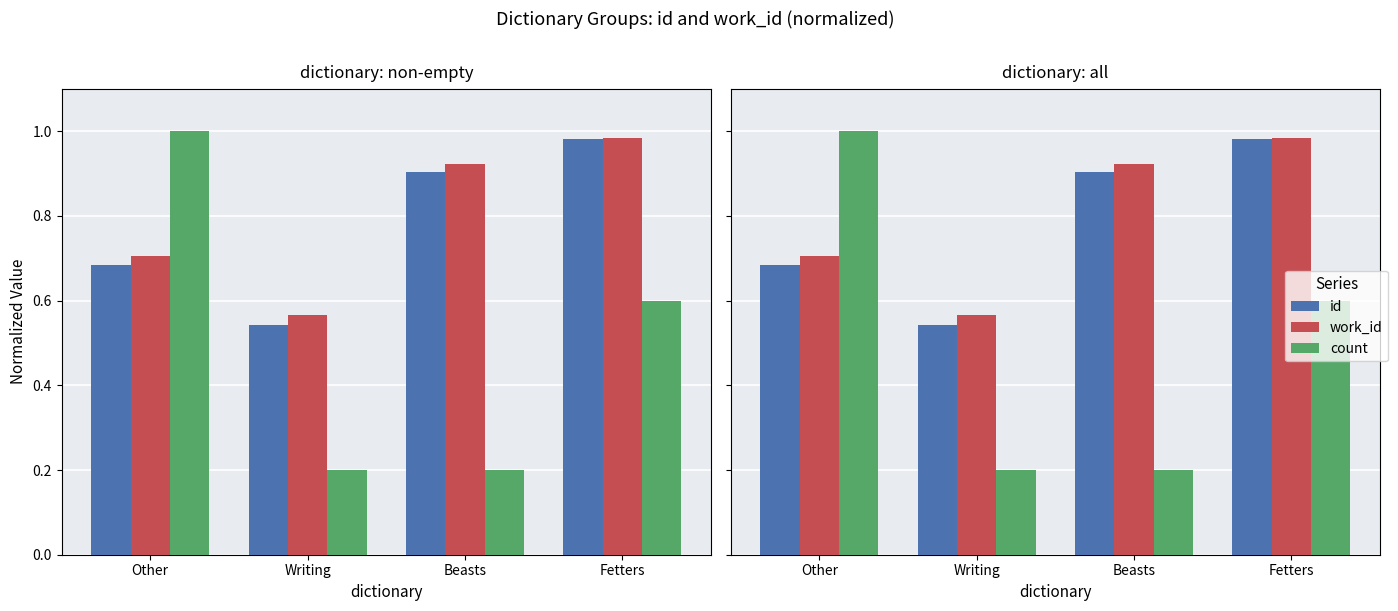

What is the difference between the id values at Other and Writing?

0.1